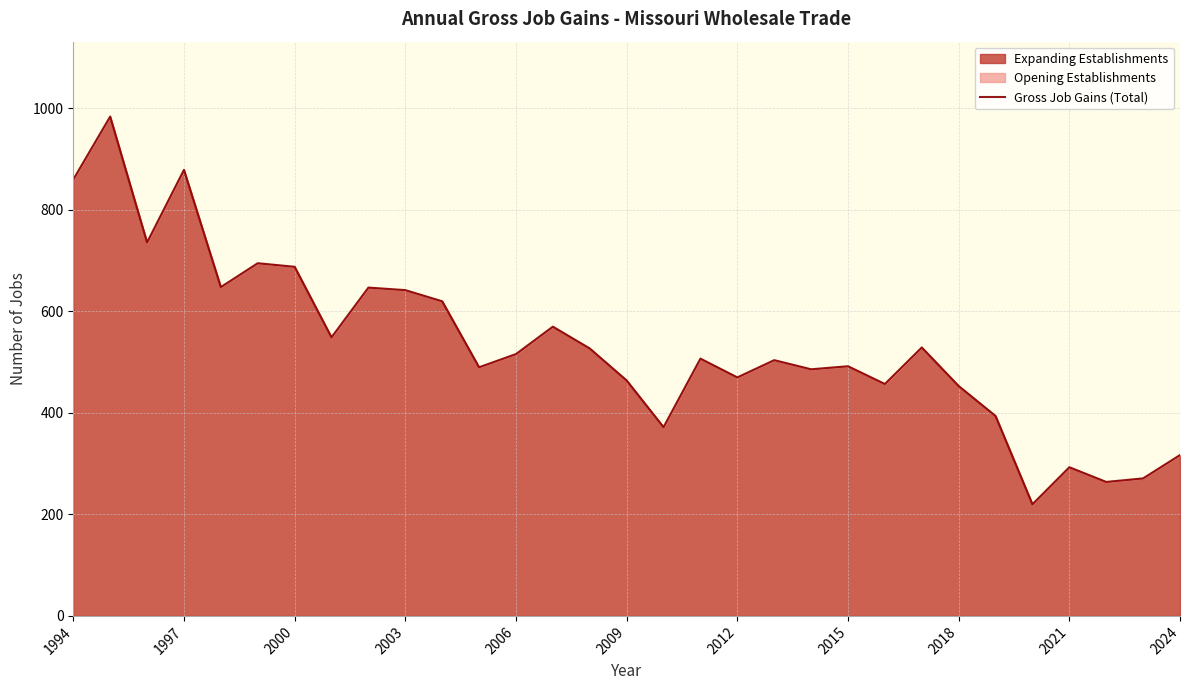

What is the maximum value shown in the chart?

984